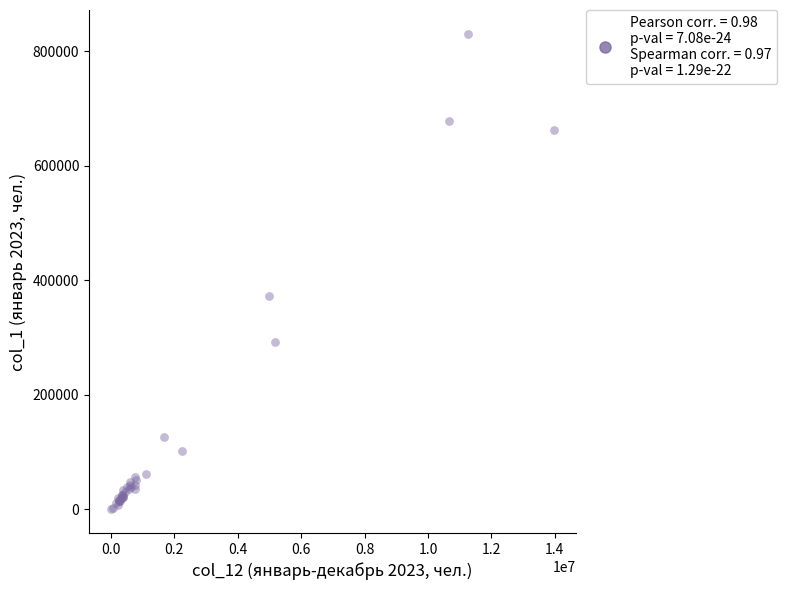

What Y value in the scatter plot is closest to 415382?

371728